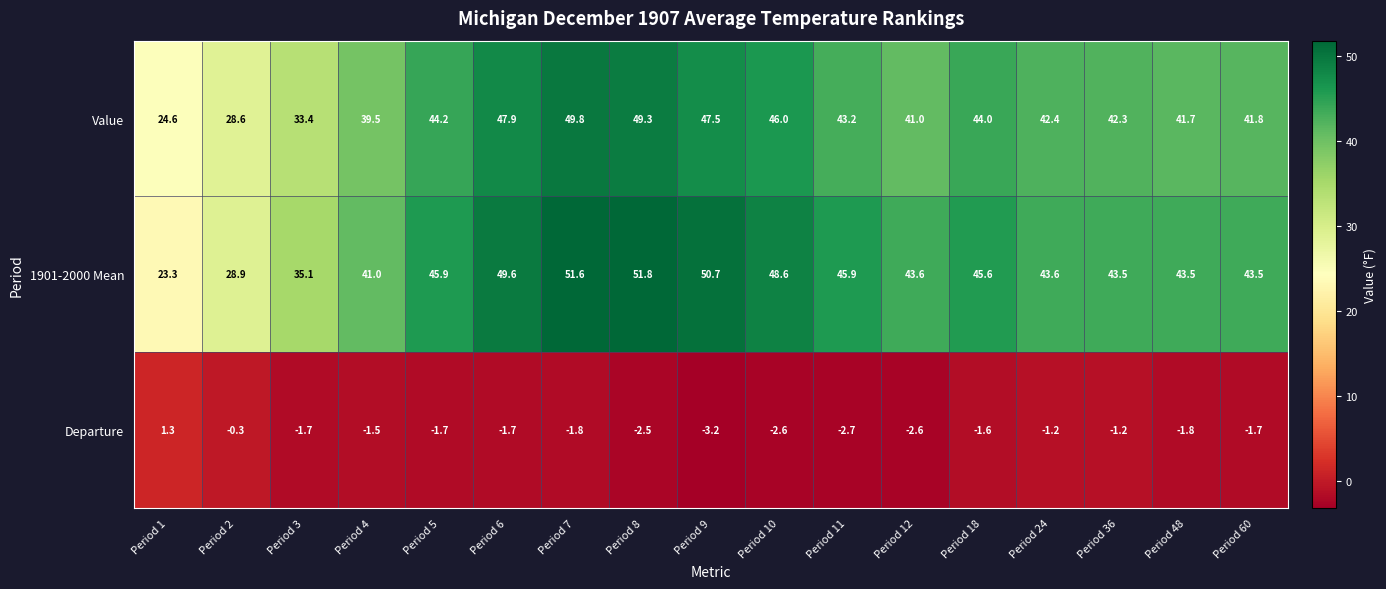

Which series changed the most between Period 1 and Period 8?

1901-2000 Mean